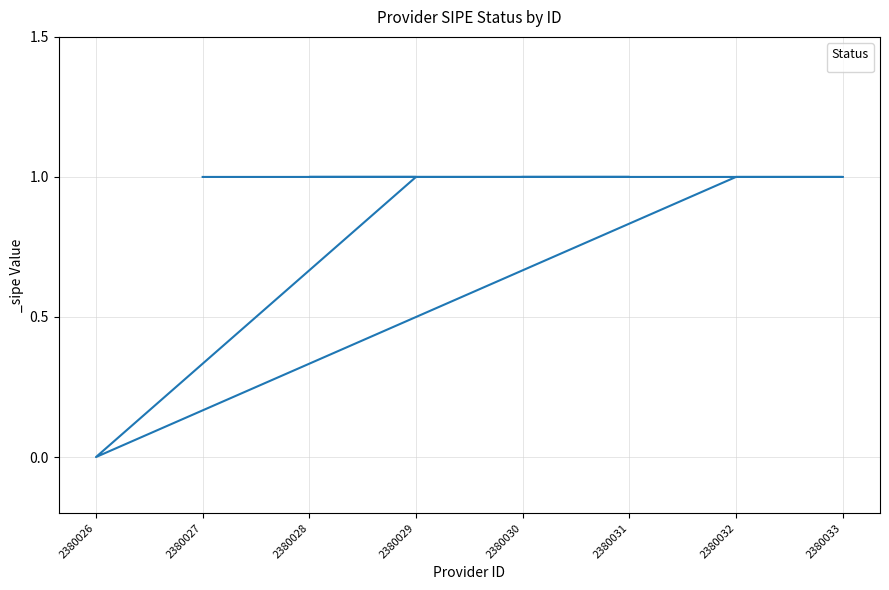

Count the number of data series in this chart.

1